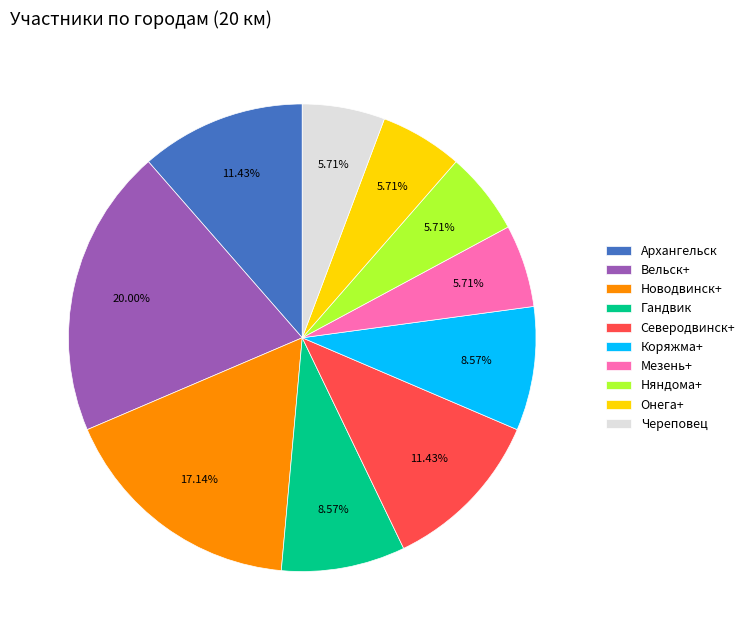

Which has a higher value, Северодвинск+ or Коряжма+?

Северодвинск+